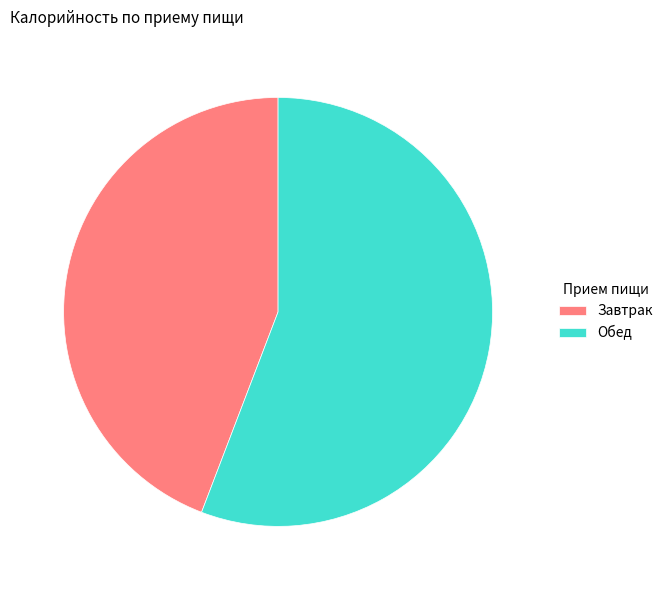

Which slice represents more than half of the pie?

Обед